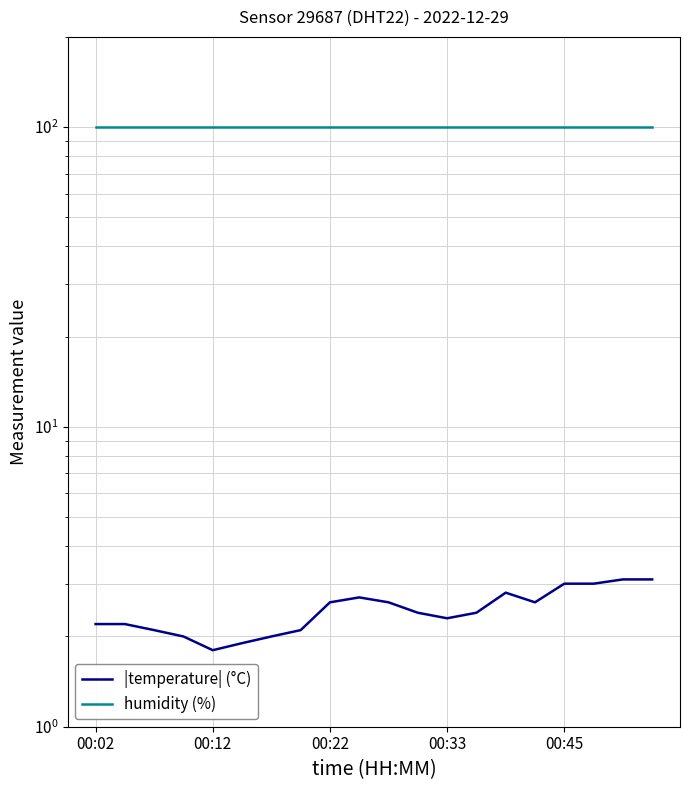

How many data points does each series have?

20